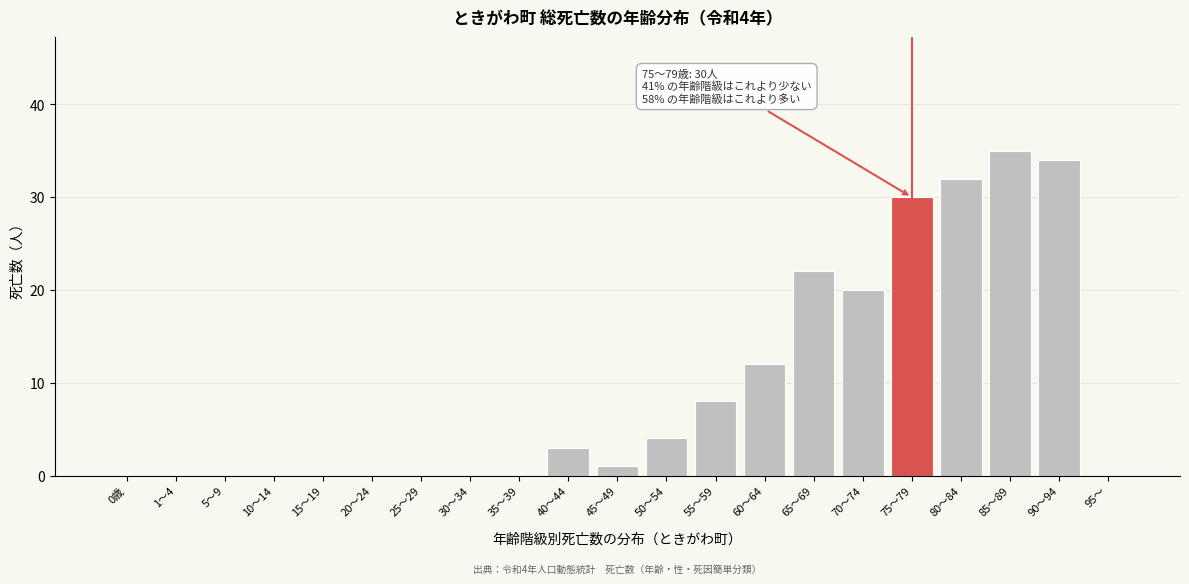

Reading right to left, extract all data points from this chart.

95～=0	90～94=34	85～89=35	80～84=32	75～79=30	70～74=20	65～69=22	60～64=12	55～59=8	50～54=4	45～49=1	40～44=3	35～39=0	30～34=0	25～29=0	20～24=0	15～19=0	10～14=0	5～9=0	1～4=0	0歳=0